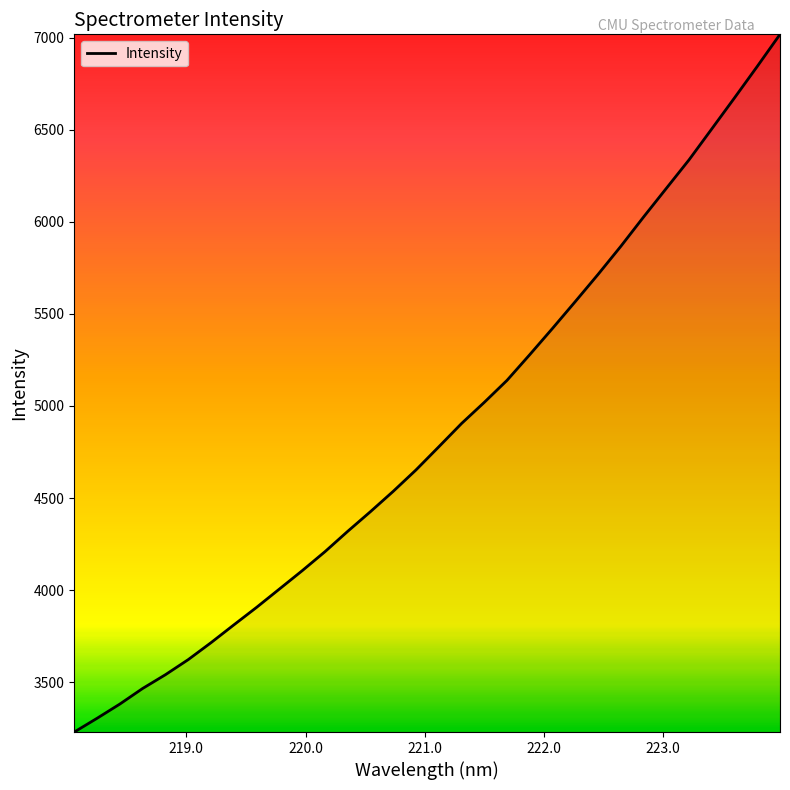

What is the smallest value displayed?

3229.8